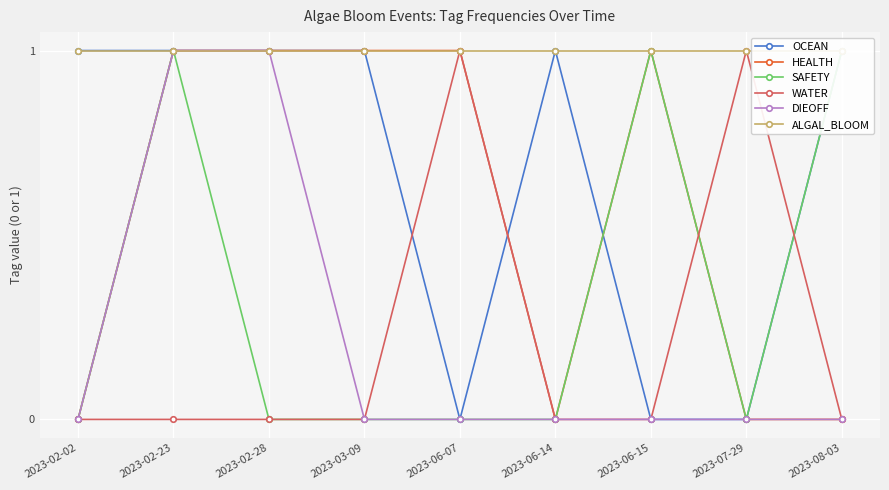

True or false: OCEAN and ALGAL_BLOOM cross at least once.

False